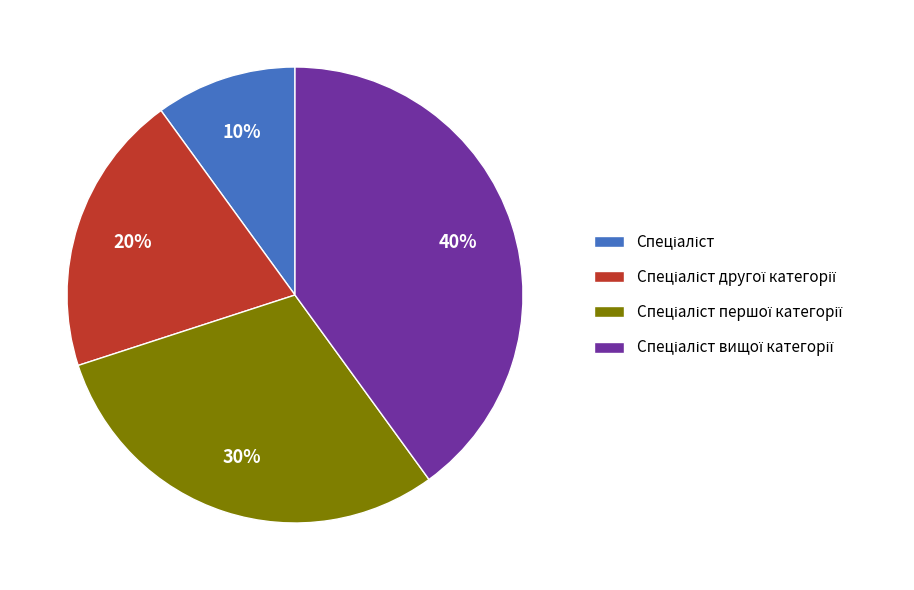

To the nearest percent, what is the average slice percentage?

25%